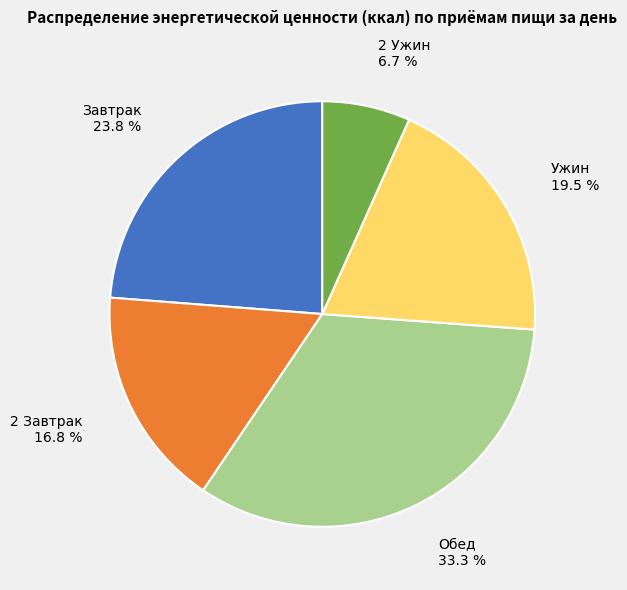

Is it true that 2 Ужин is 18% of the pie?

False